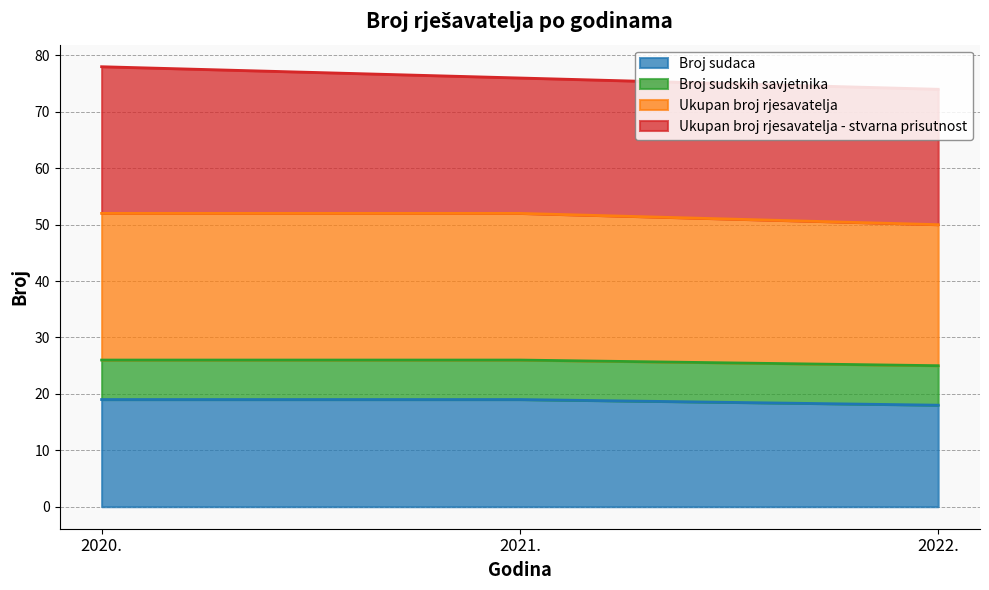

What is the highest value of the Broj sudaca series?

19